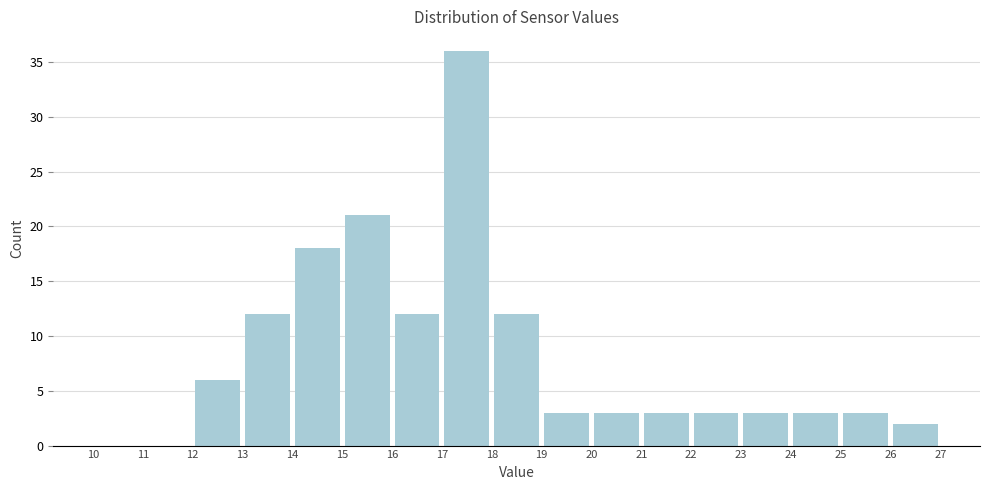

How tall is the bar that spans 22 to 23 on the x-axis? The values are not printed on the chart, so give them approximately, as read against the axis.

3